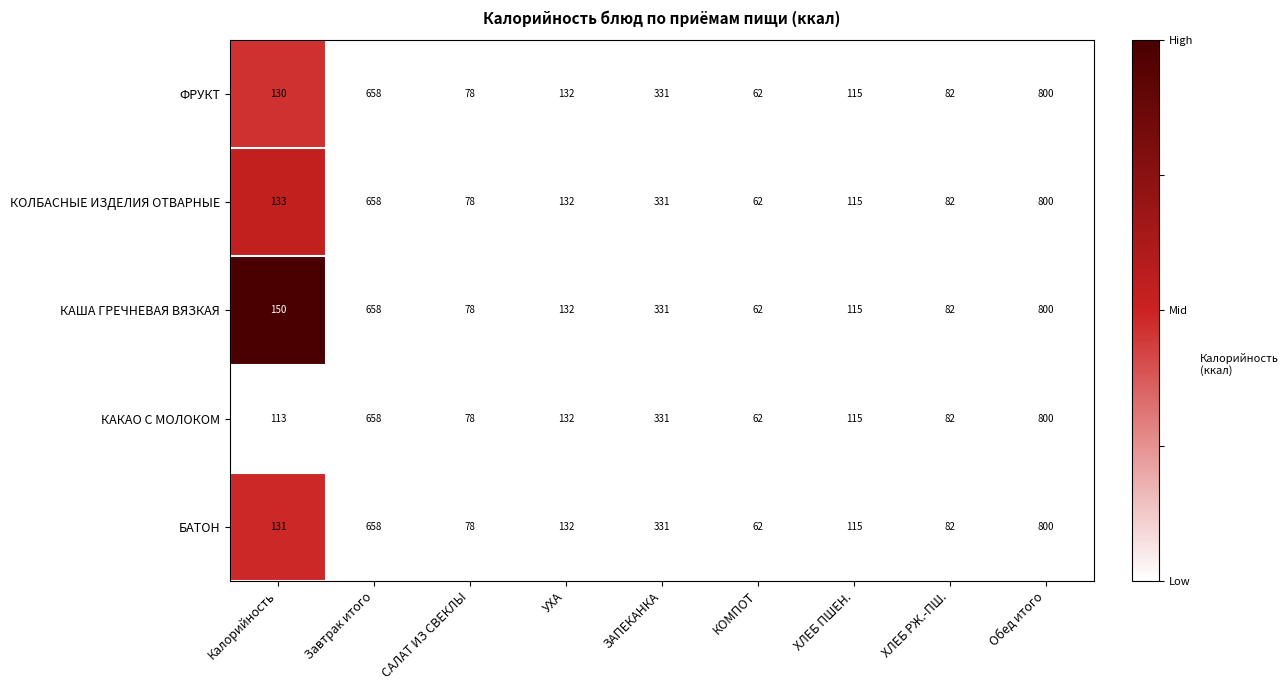

What is the difference between the maximum and second lowest values in the КАКАО С МОЛОКОМ series?

722